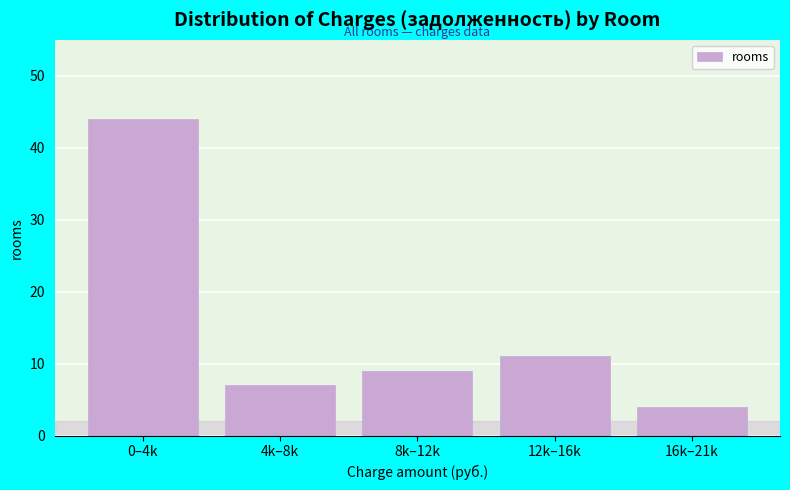

Reading right to left, extract all data points from this chart.

16k–21k=4	12k–16k=11	8k–12k=9	4k–8k=7	0–4k=44